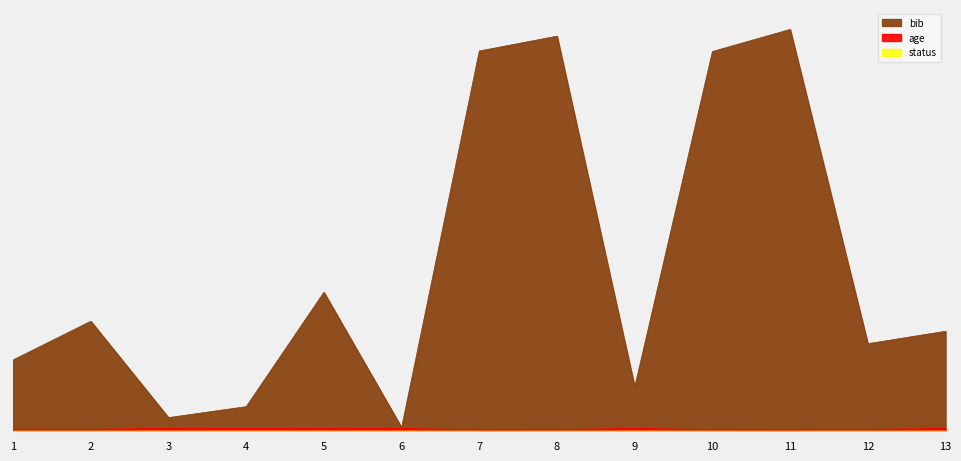

What is the difference between the highest and lowest values at 2?

1670